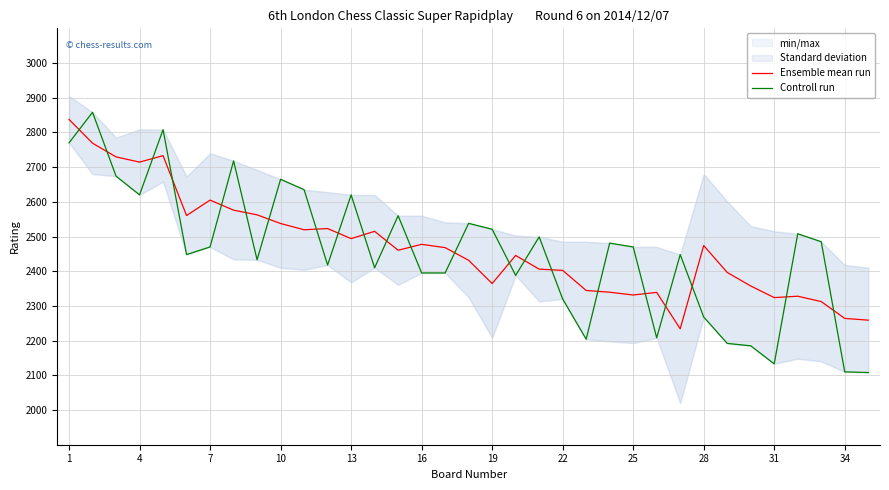

What is the maximum value for Ensemble mean run?

2837.5